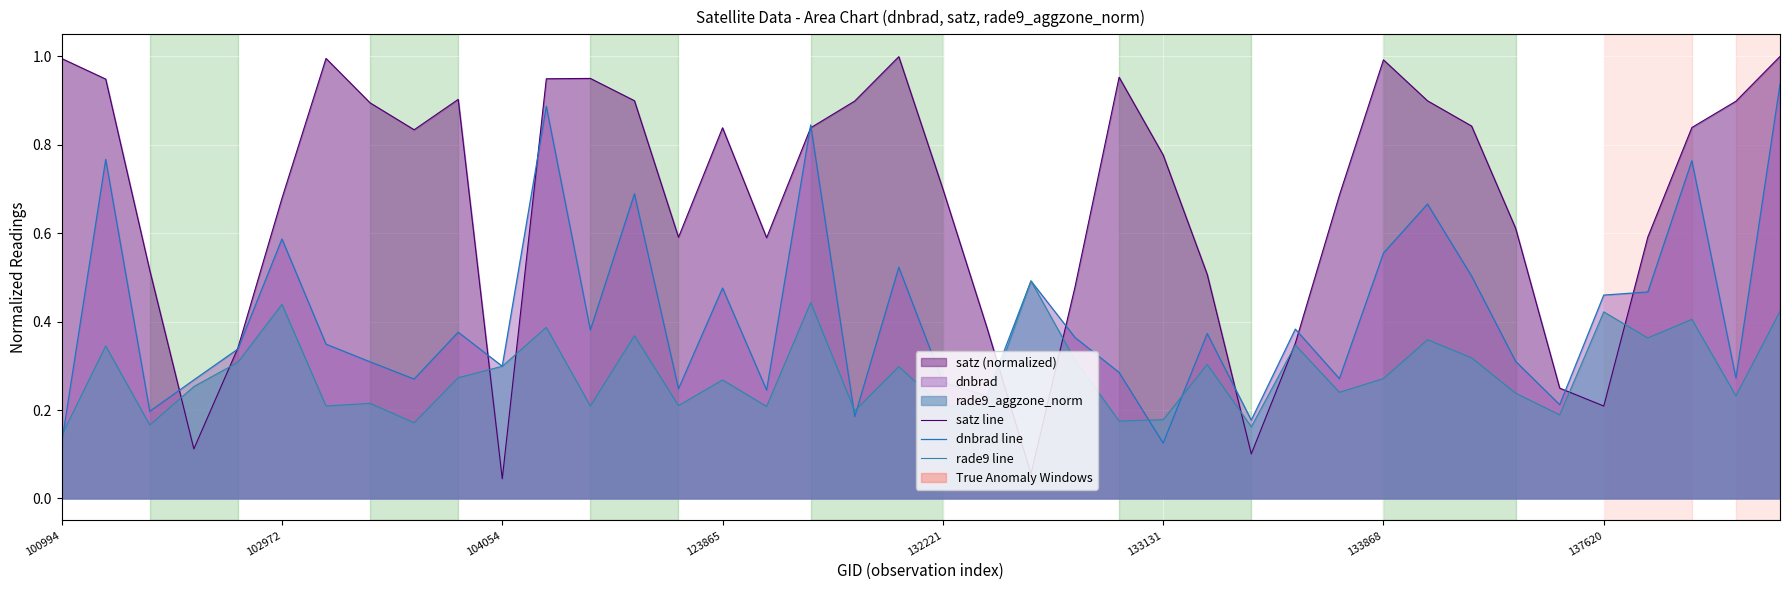

What is the total value across all series at 14?

1.0